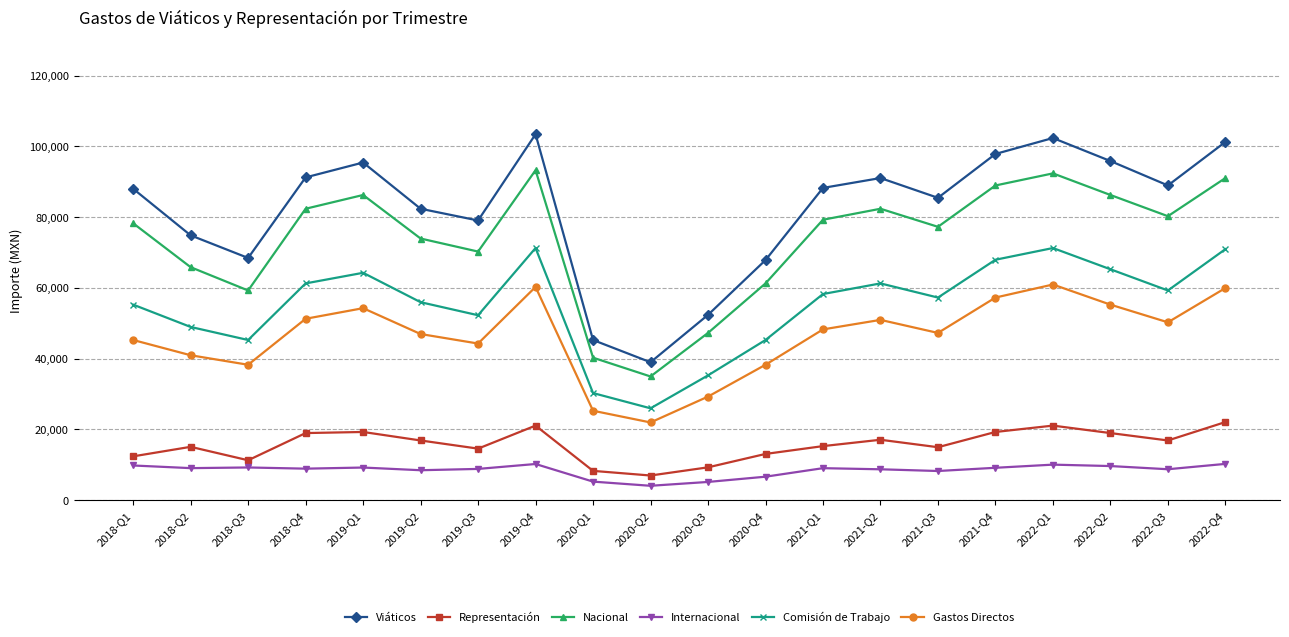

How many lines are shown in the chart?

6